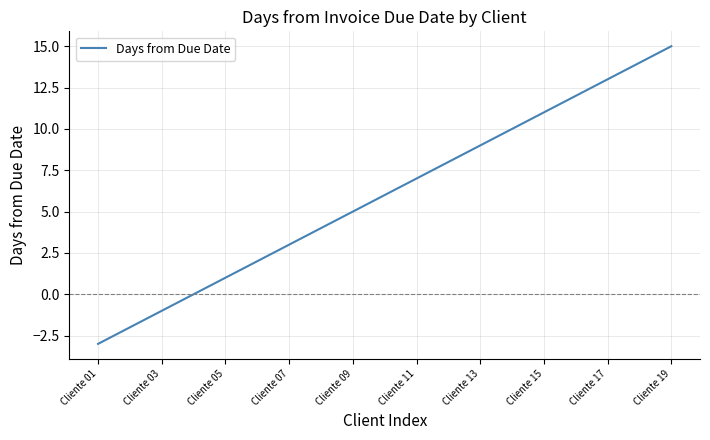

What is the minimum value shown in the chart?

-3